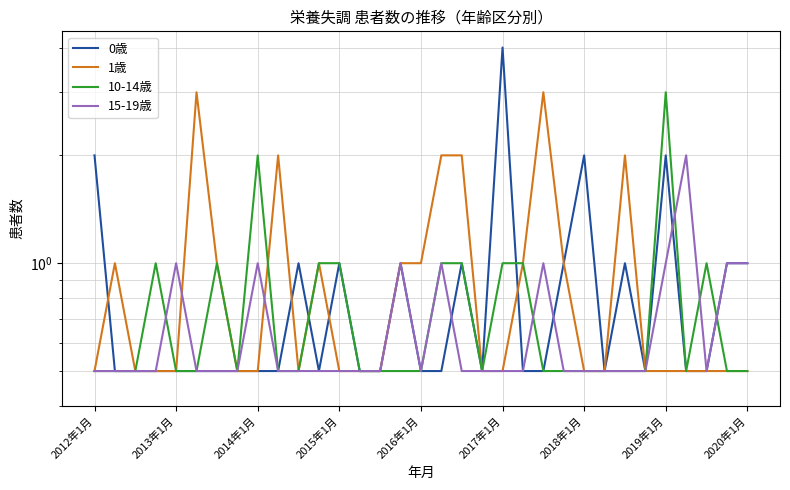

What is the sum of the 10-14歳 values at 23 and 30?

1.5